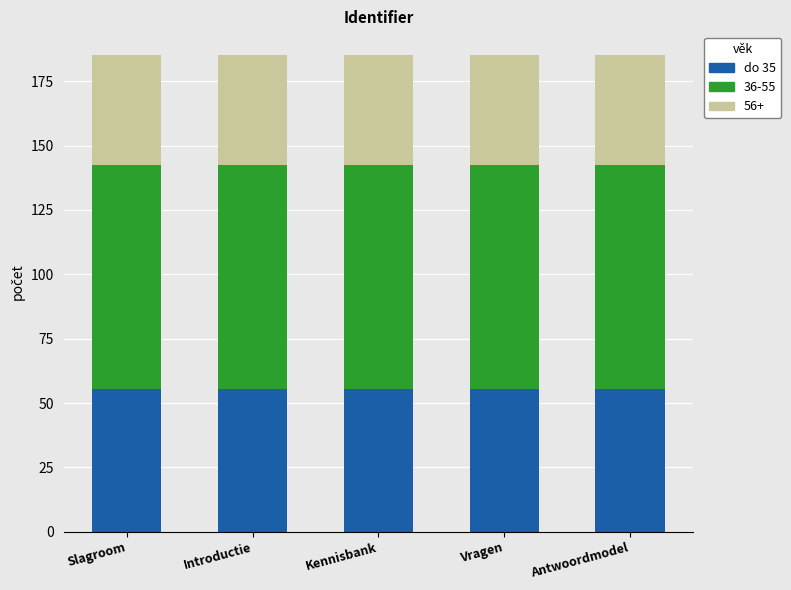

What is the total value across all series at Introductie?

185.1